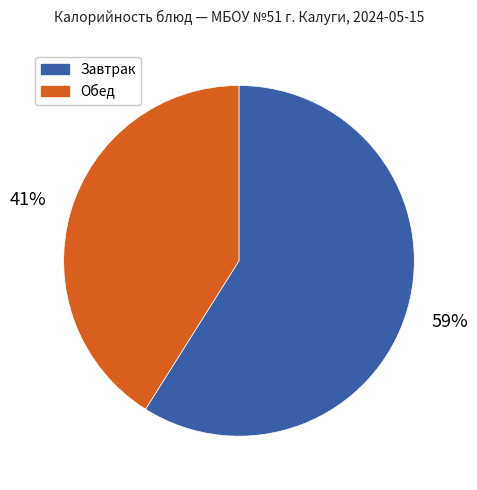

To the nearest percent, what is the average slice percentage?

50%